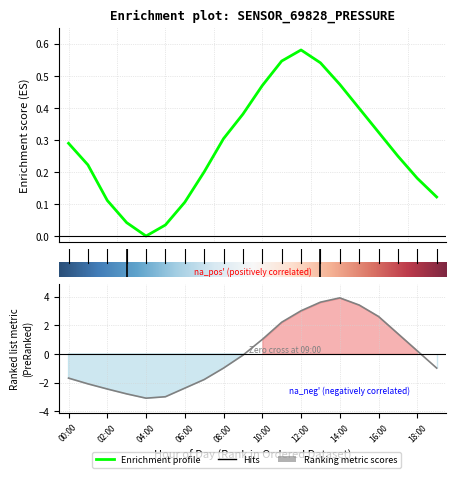

In pressure, how many points are higher than both neighbors (excluding endpoints)?

1